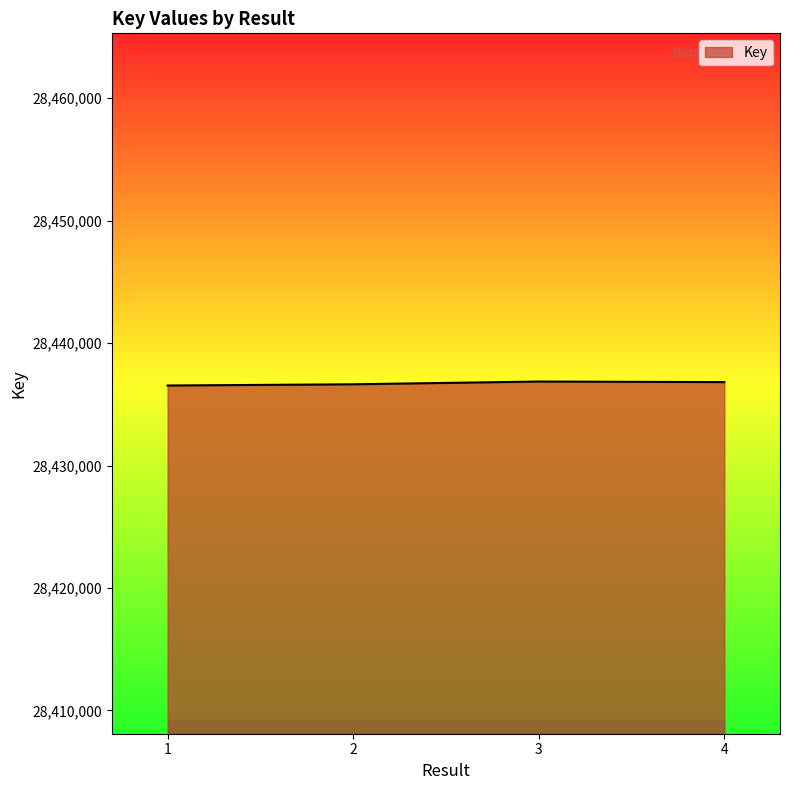

Is it true that the value at 4 is 28436812?

True